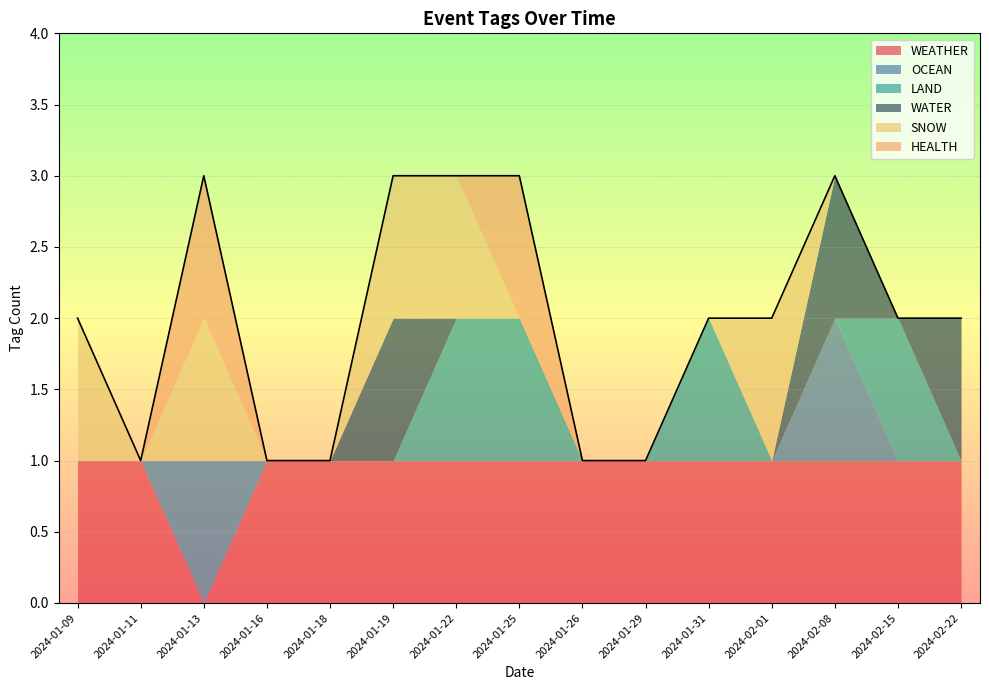

True or false: HEALTH and OCEAN intersect in this chart.

False